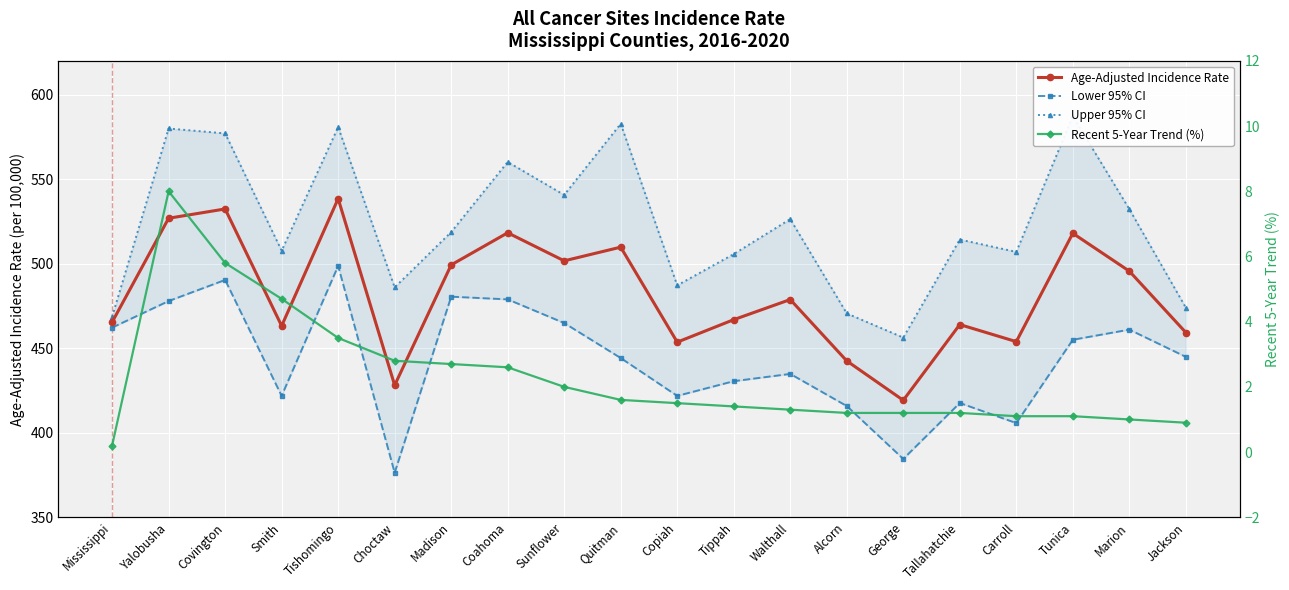

Rank the series by their maximum value, from highest to lowest.

Upper 95% CI, Age-Adjusted Incidence Rate, Lower 95% CI, Recent 5-Year Trend (%)